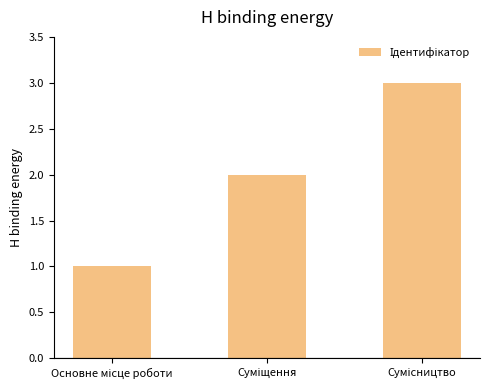

What is the greatest value displayed?

3